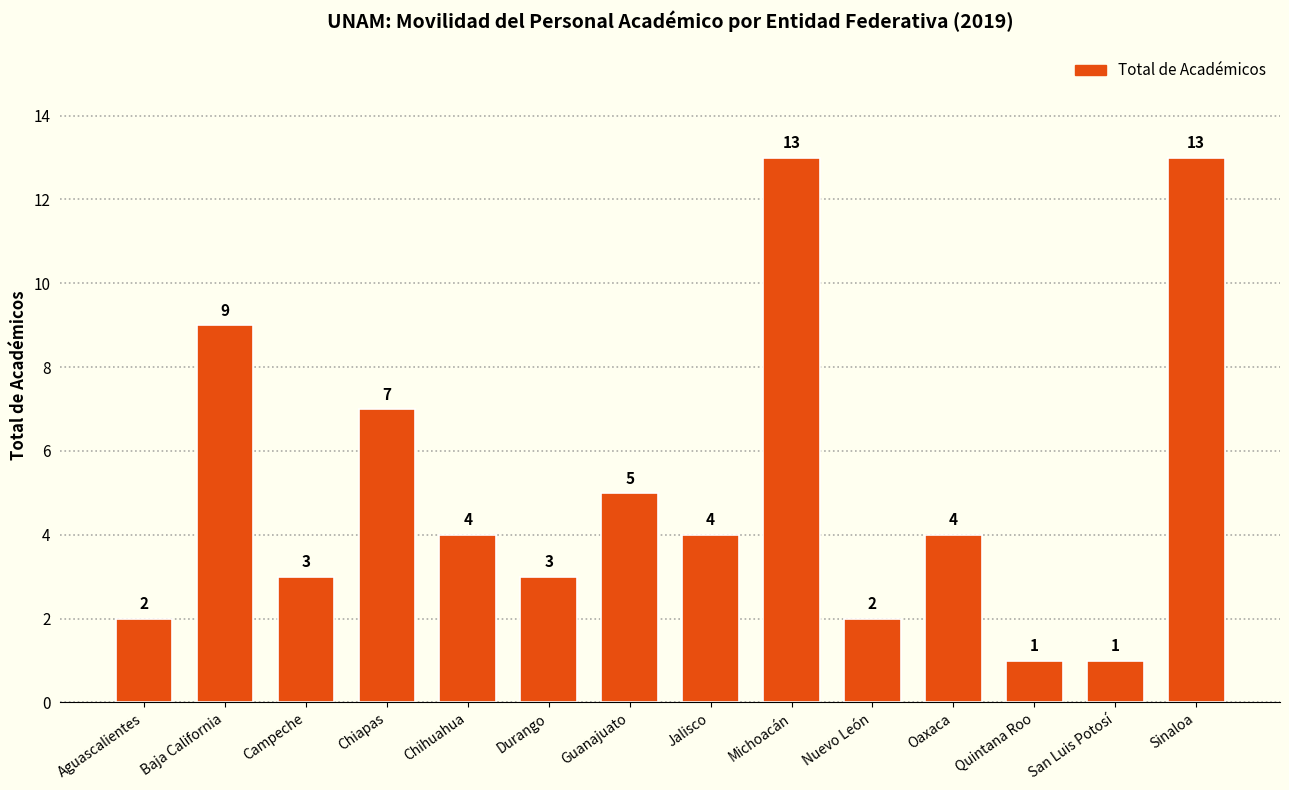

What is the greatest value displayed?

13